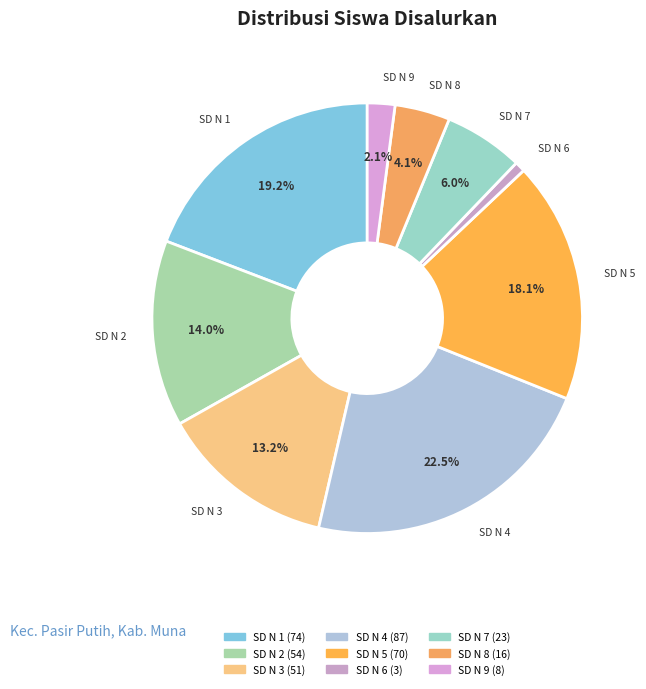

Is there any slice that represents more than half of the pie?

No